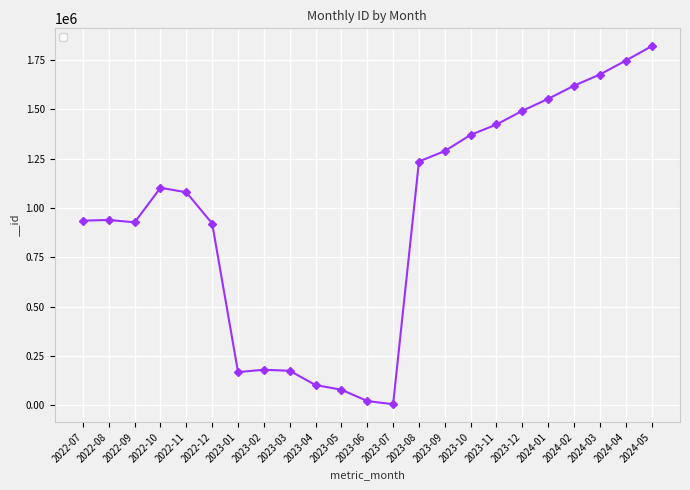

What is the difference between the maximum and second lowest values?

1799229